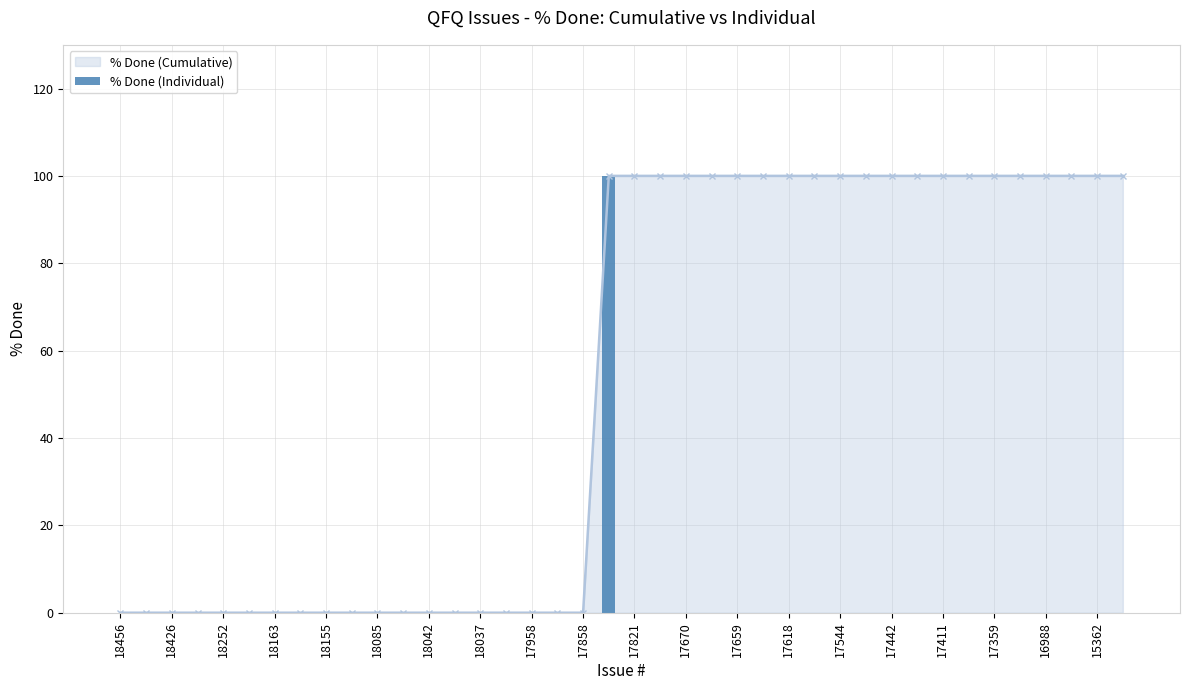

True or false: the data shows 0 at 18042.

True